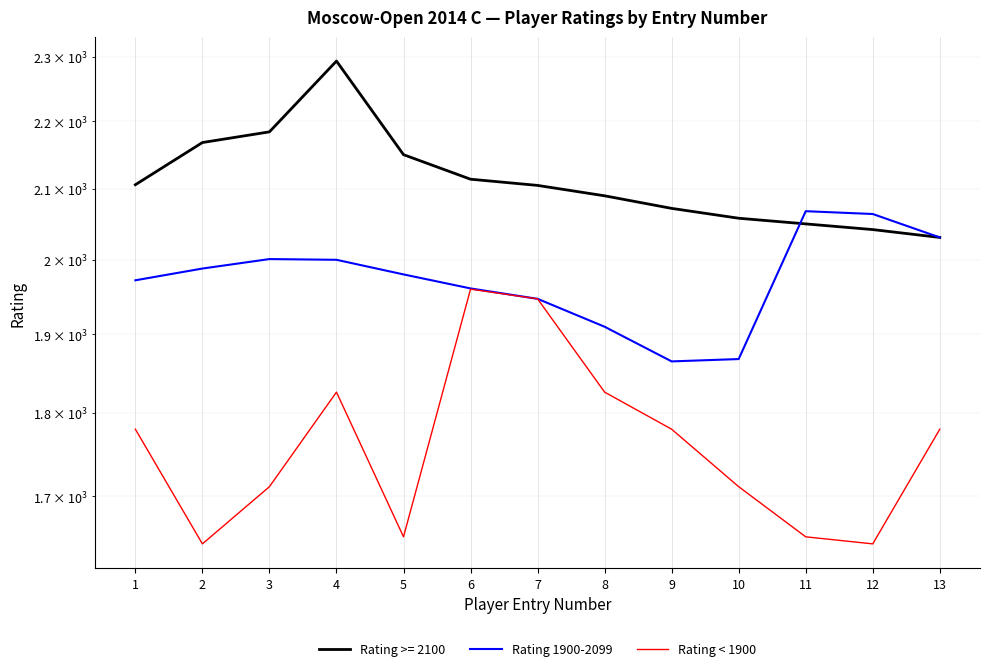

Between 9 and 3, which is larger?

3